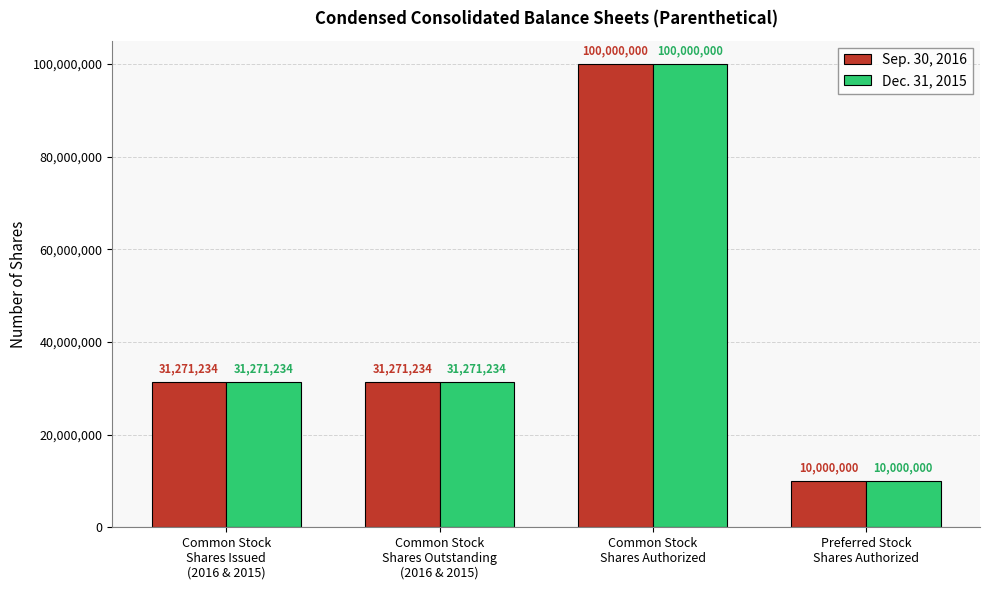

How many series are shown in this chart?

2